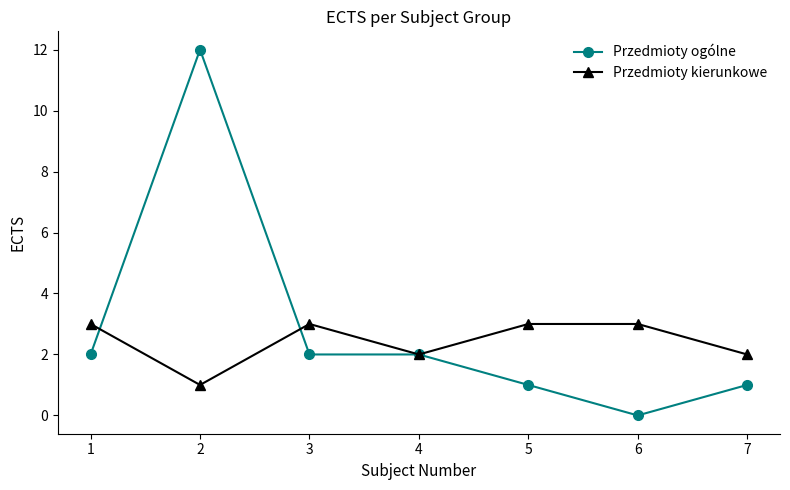

At which category does Przedmioty kierunkowe reach its first local peak?

3